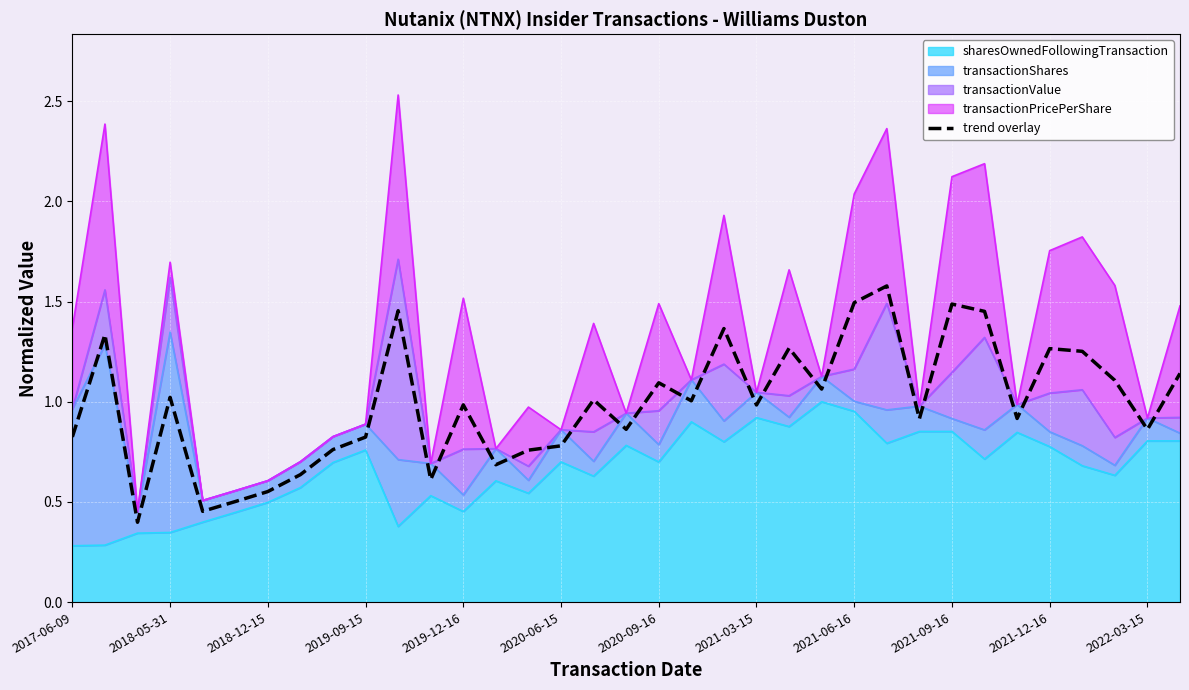

Is it true that the value at 2021-12-16 is 1.9?

False